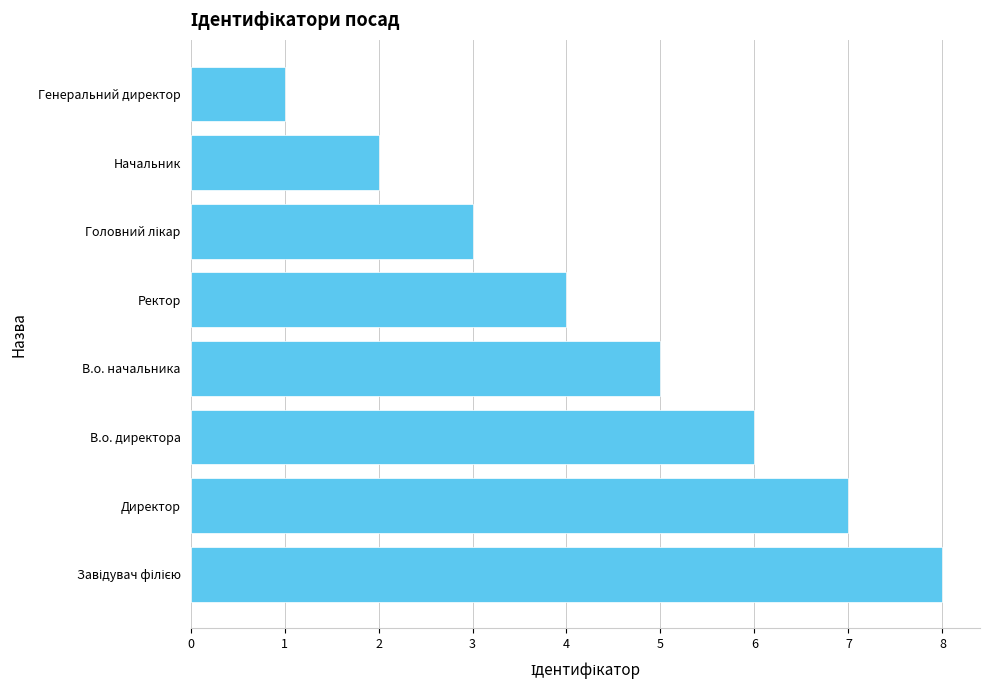

What is the sum of all values?

36